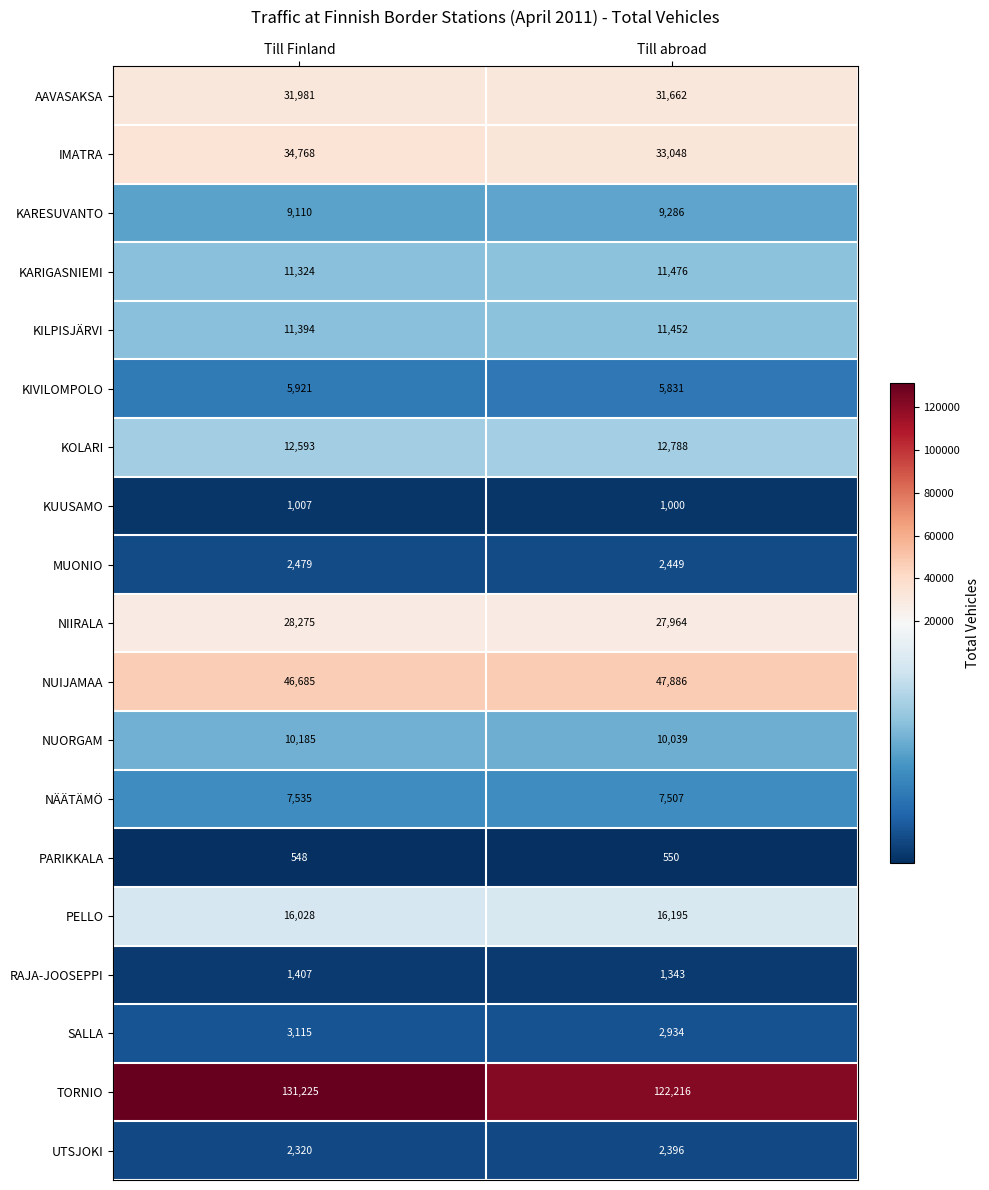

What is the average value of the MUONIO series?

2464